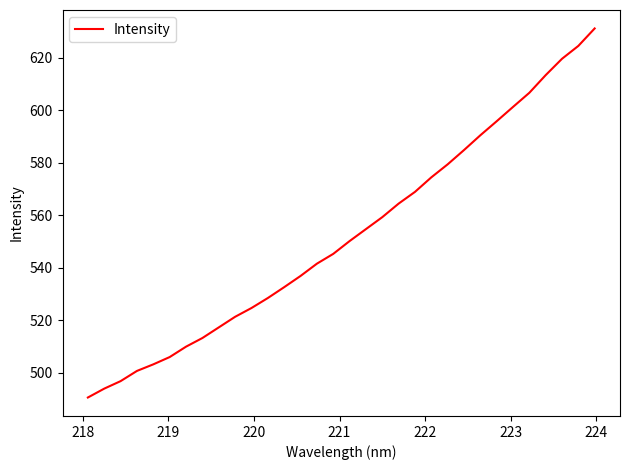

What is the sum of all values?

17682.4